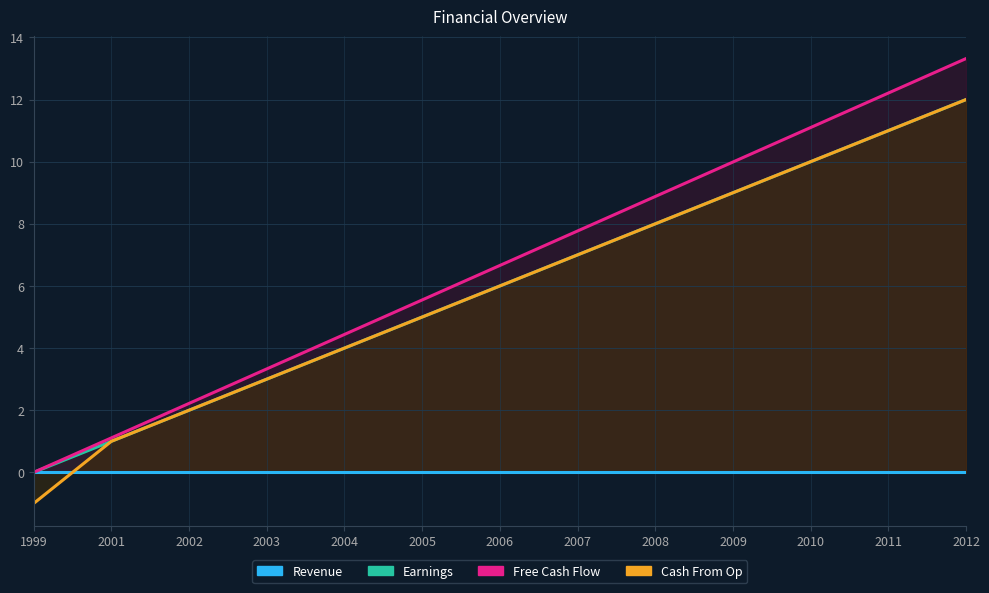

The value of Free Cash Flow at 2006 is 4.5. True or false?

False